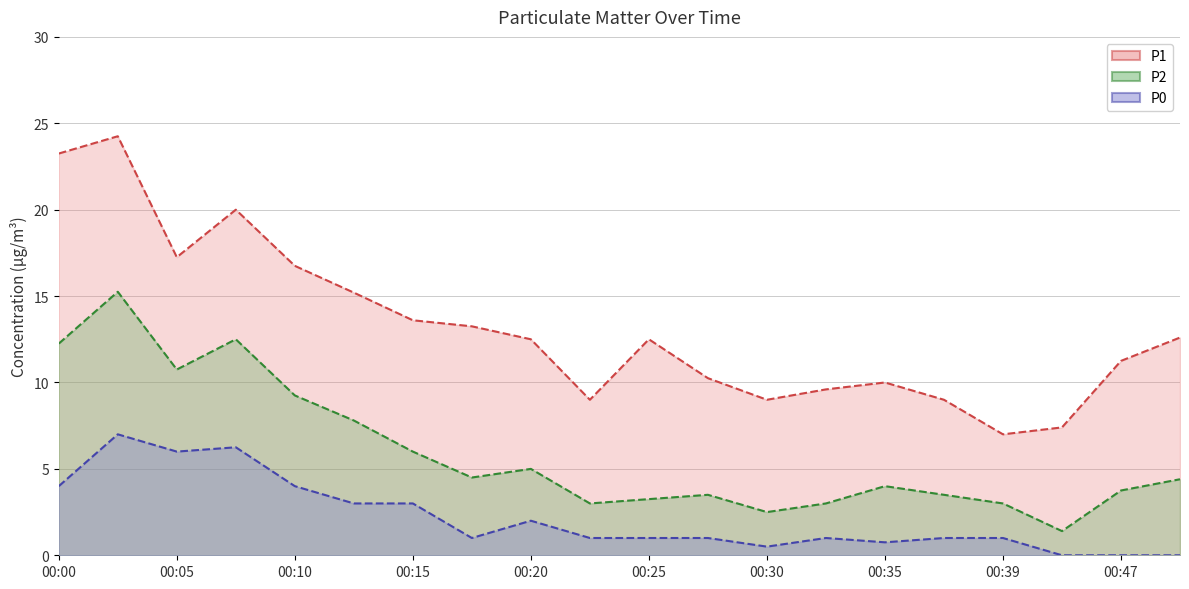

At 00:39, list the series in order from smallest to largest.

P0, P2, P1